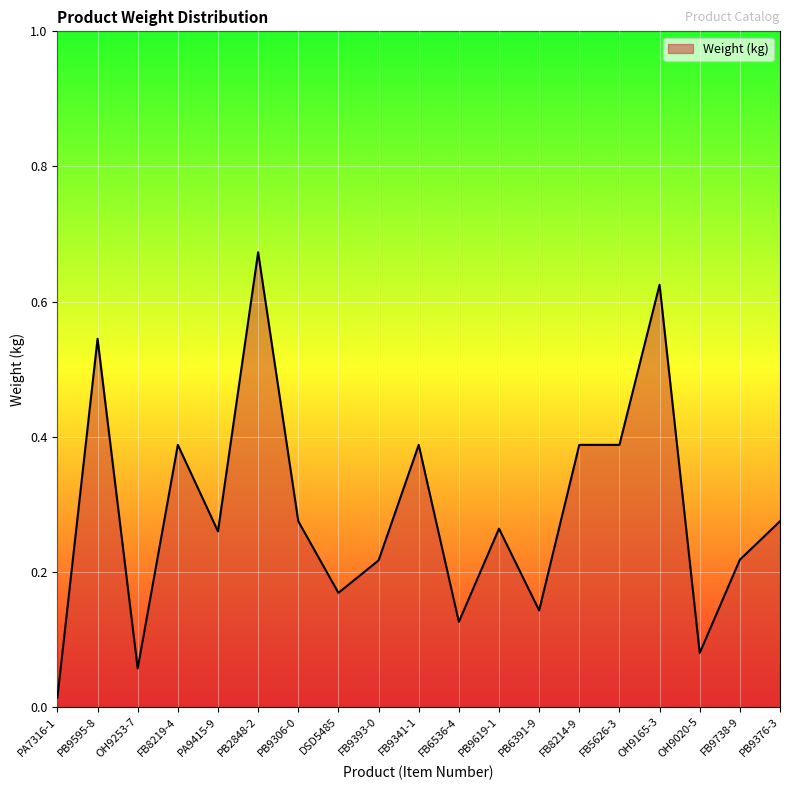

Count the number of categories in the chart.

19